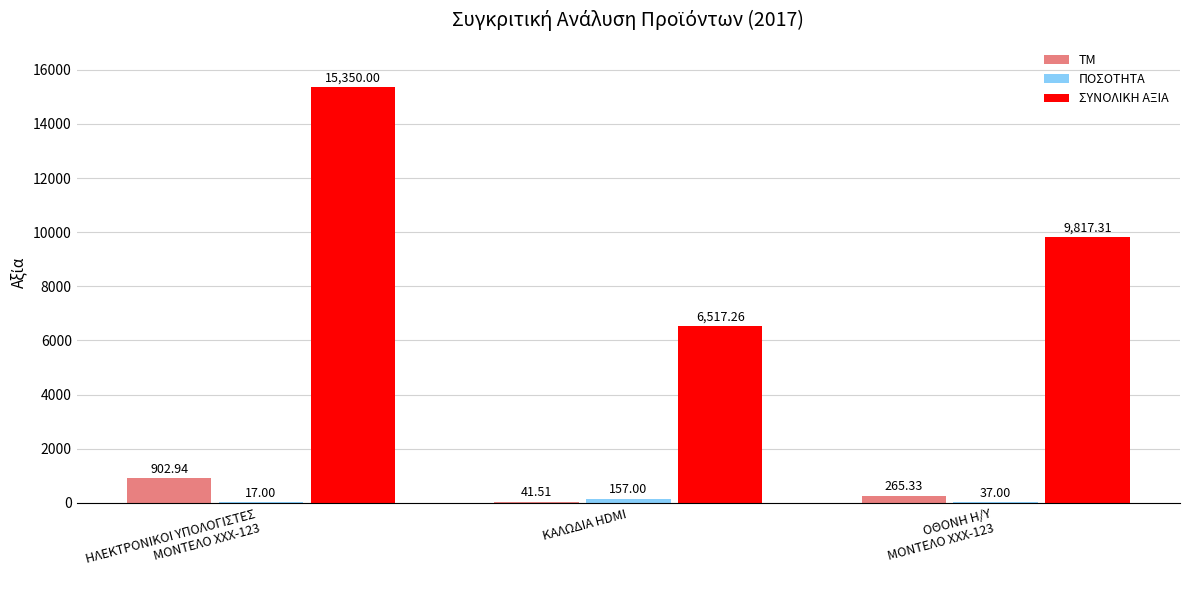

Which series has the largest total across all categories?

ΣΥΝΟΛΙΚΗ ΑΞΙΑ